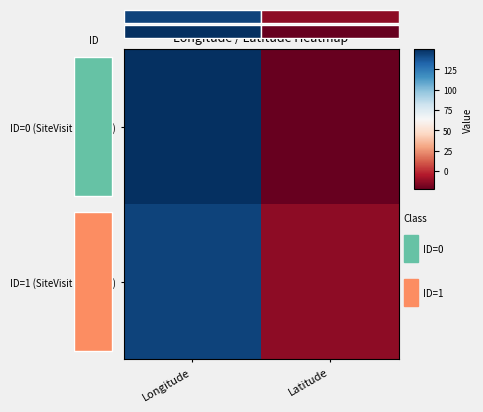

Rank the series at Longitude from highest to lowest value.

ID=0 (SiteVisit 1765958), ID=1 (SiteVisit 1820517)